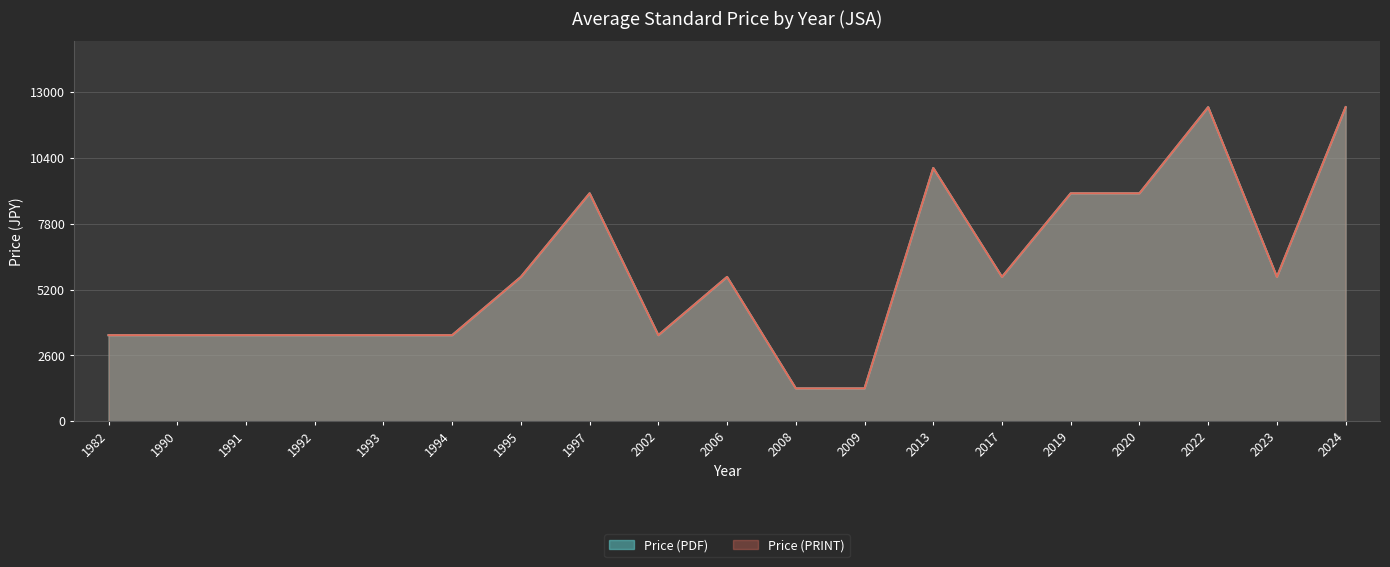

Reading left to right, extract all data points from this chart.

Price (PDF): 1982=3400	1990=3400	1991=3400	1992=3400	1993=3400	1994=3400	1995=5700	1997=9000	2002=3400	2006=5700	2008=1300	2009=1300	2013=10000	2017=5700	2019=9000	2020=9000	2022=12400	2023=5700	2024=12400
Price (PRINT): 1982=3400	1990=3400	1991=3400	1992=3400	1993=3400	1994=3400	1995=5700	1997=9000	2002=3400	2006=5700	2008=1300	2009=1300	2013=10000	2017=5700	2019=9000	2020=9000	2022=12400	2023=5700	2024=12400